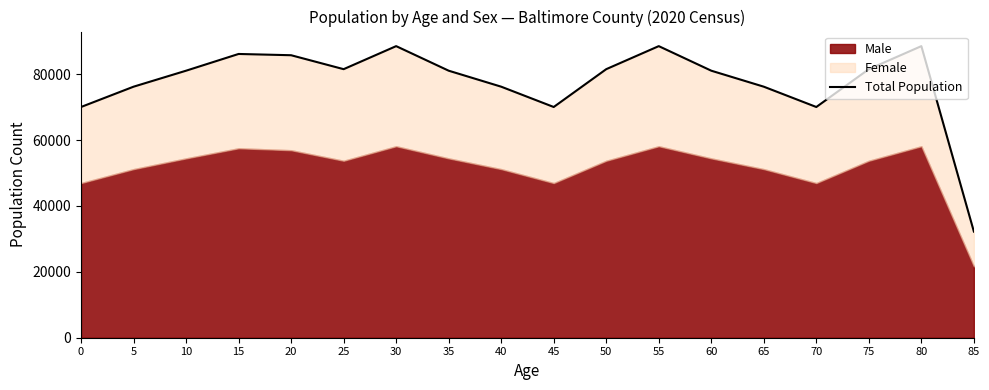

List the labels in order of value, largest first.

30, 55, 80, 15, 20, 25, 50, 75, 10, 35, 60, 5, 40, 65, 0, 45, 70, 85